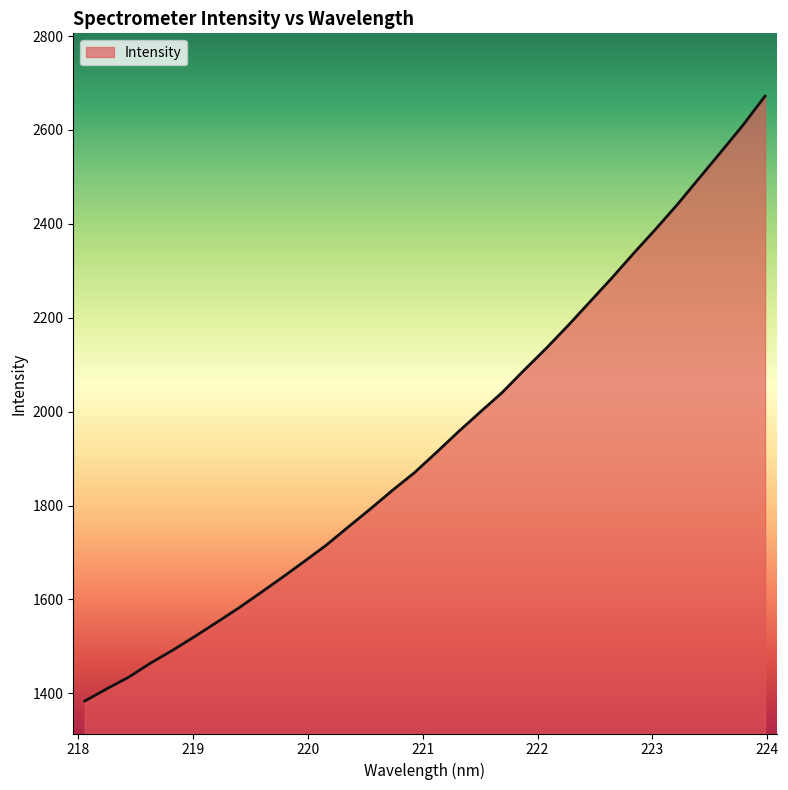

What is the maximum value shown in the chart?

2672.2